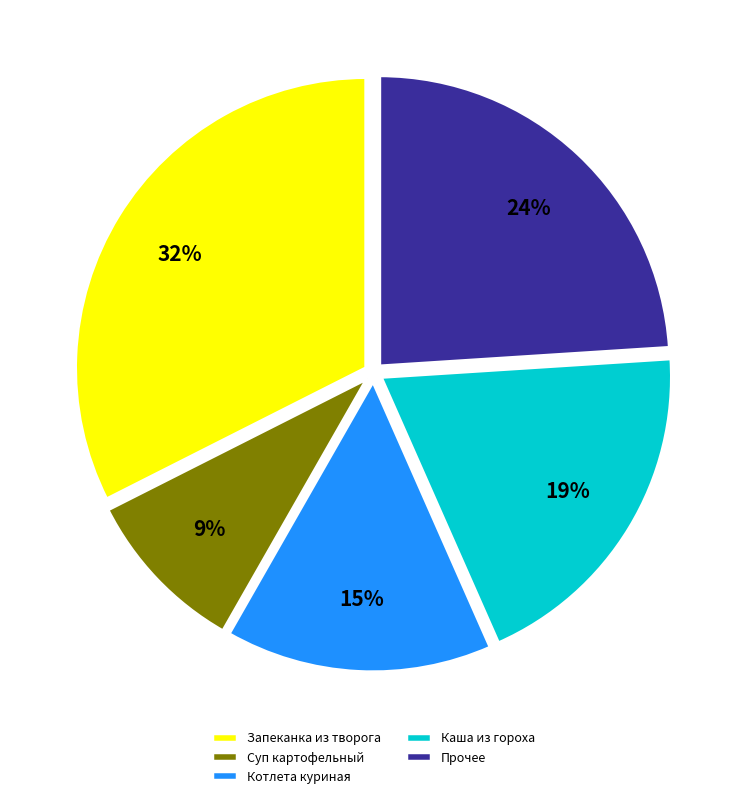

The Котлета куриная slice represents 26% of the pie. True or false?

False